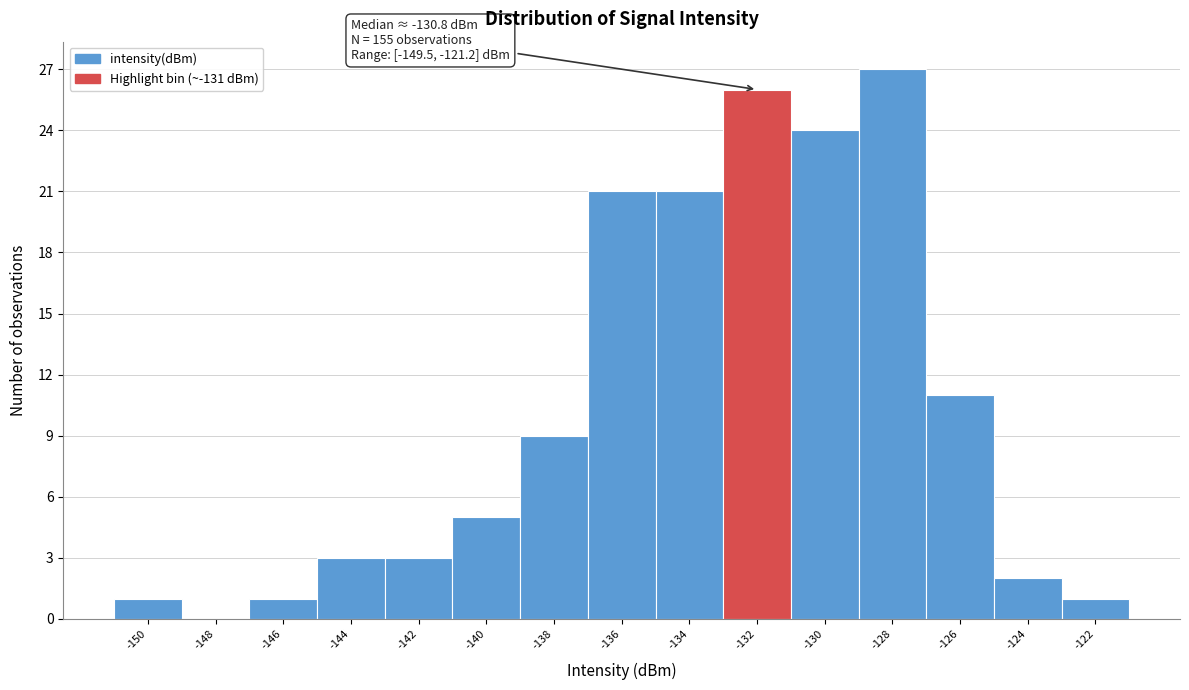

Reading left to right, extract all data points from this chart.

-150=1	-148=0	-146=1	-144=3	-142=3	-140=5	-138=9	-136=21	-134=21	-132=26	-130=24	-128=27	-126=11	-124=2	-122=1